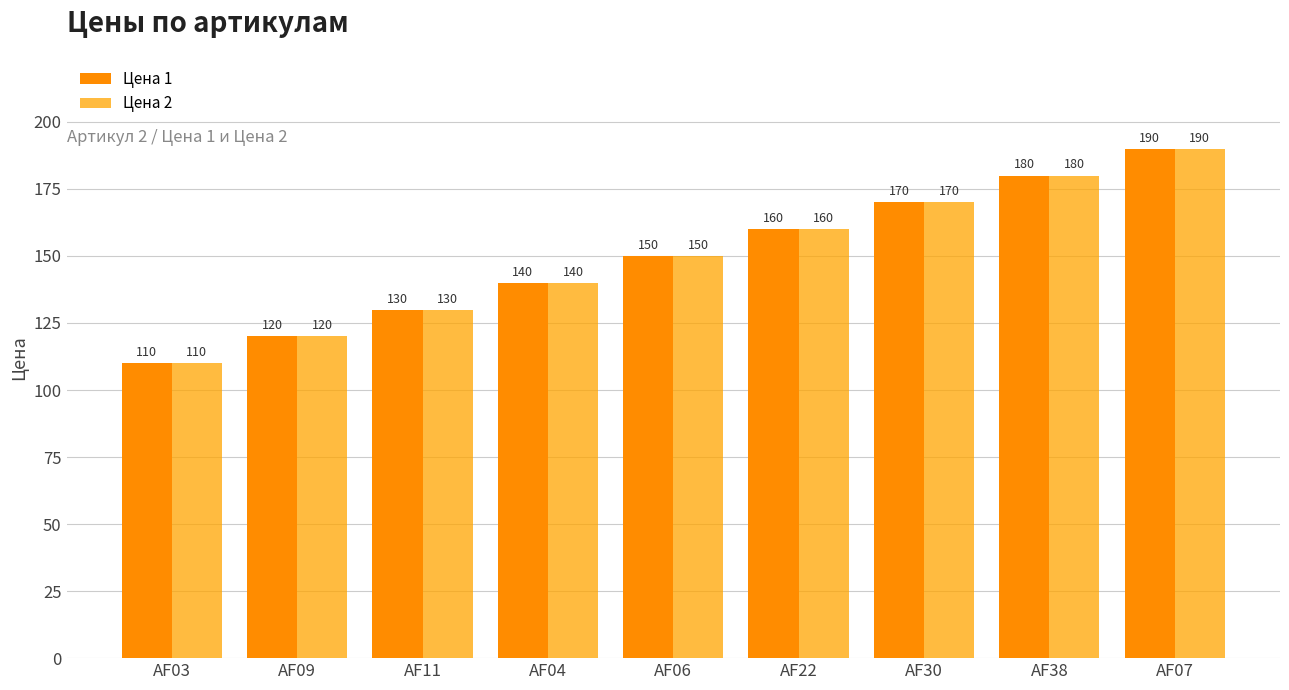

Reading left to right, transcribe all the data shown in this chart.

Цена 1: 110	120	130	140	150	160	170	180	190
Цена 2: 110	120	130	140	150	160	170	180	190